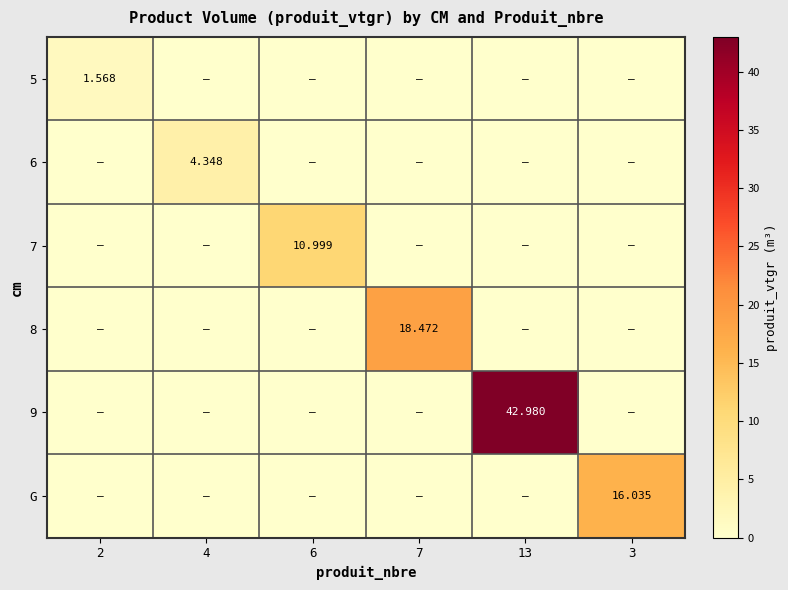

Is the value of 8 at 7 greater than the value of G at 4?

Yes